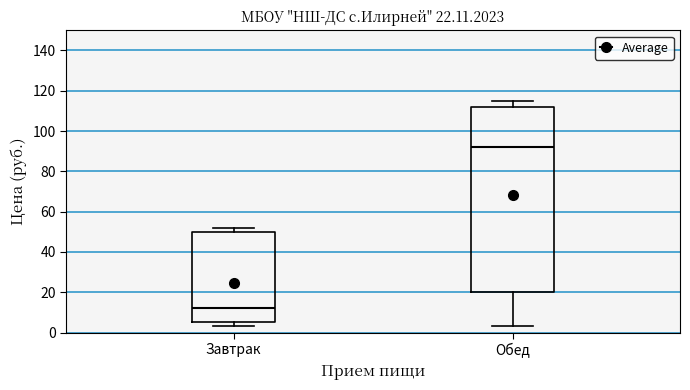

Comparing the boxes themselves (not the whiskers), which one is the tallest?

Обед